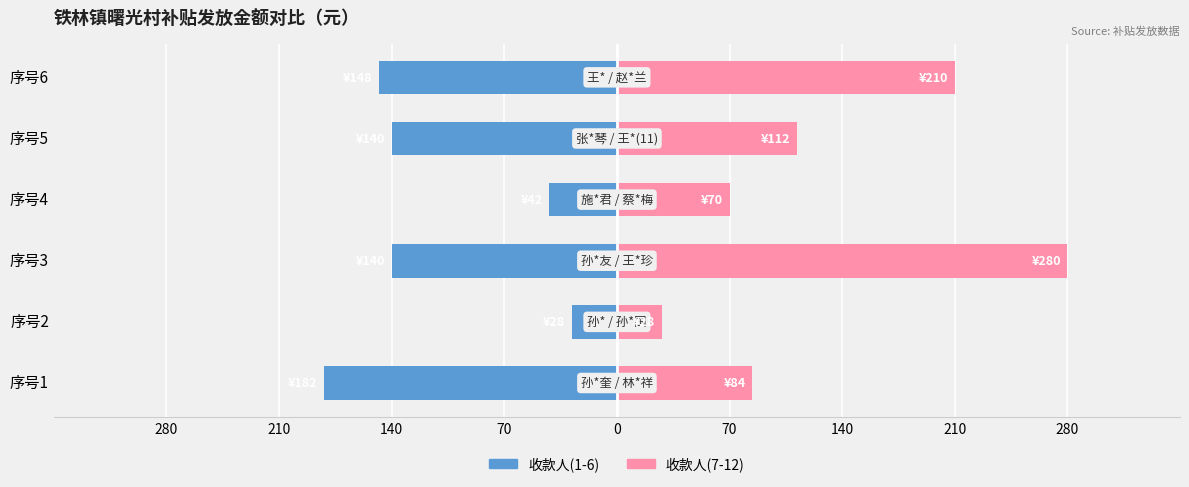

How many groups of bars are there?

6